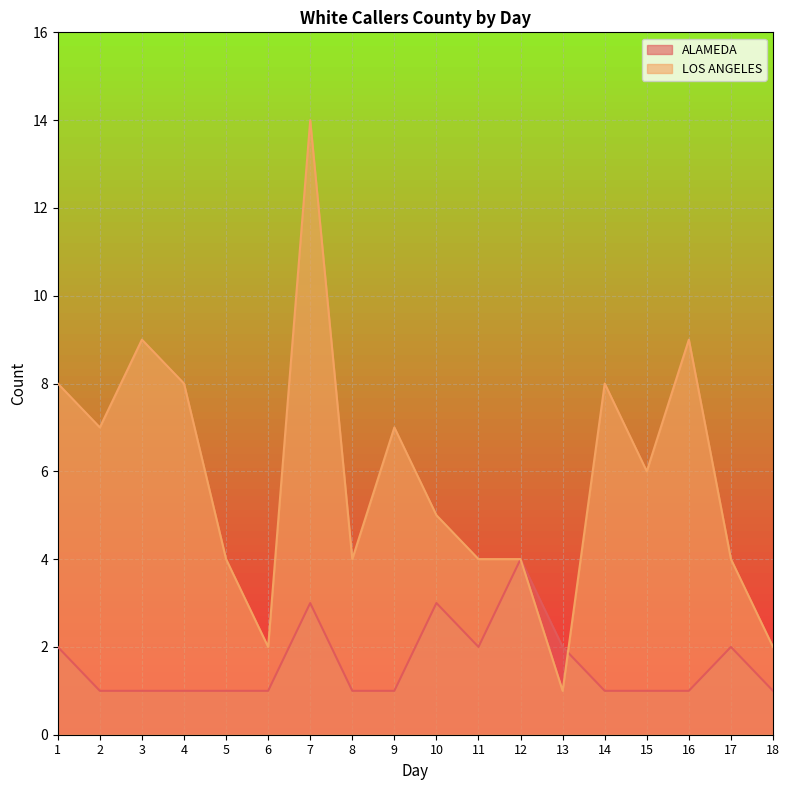

After their last crossing, which series has the higher values: LOS ANGELES or ALAMEDA?

LOS ANGELES